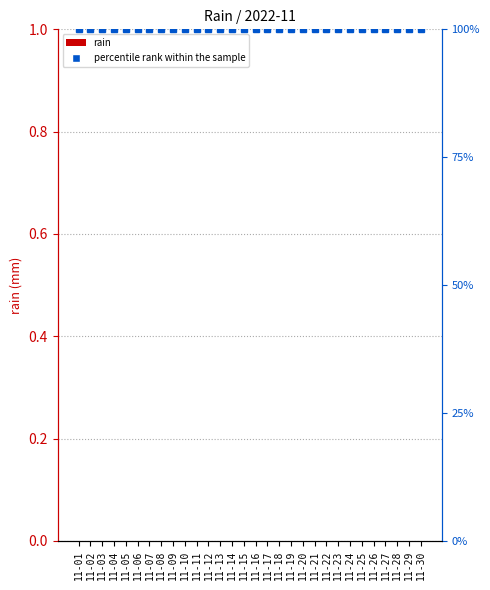

What is the value of the percentile rank within the sample bar at the 29th from the left?

100